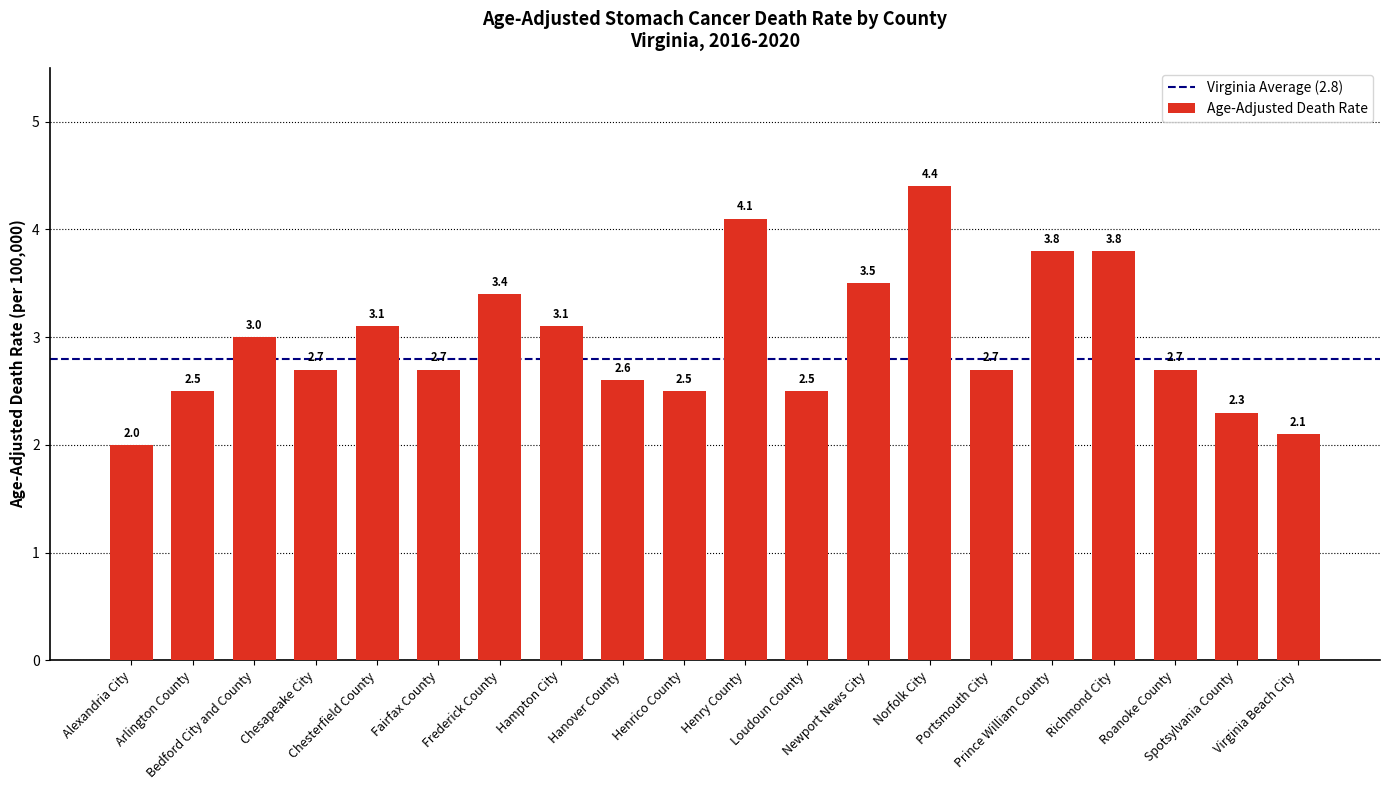

Which category has the lowest value across all series?

Alexandria City